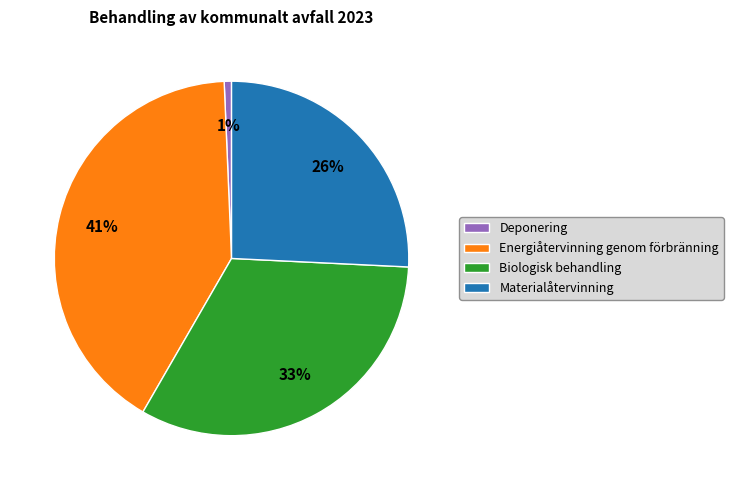

True or false: Deponering accounts for 6% of the total.

False